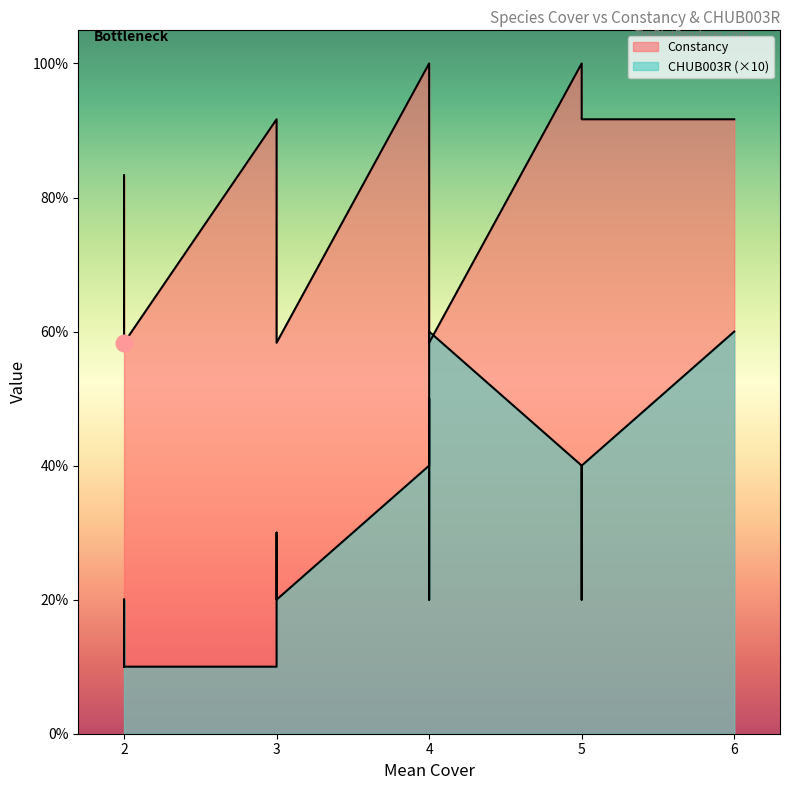

True or false: Constancy and CHUB003R cross at least once.

False